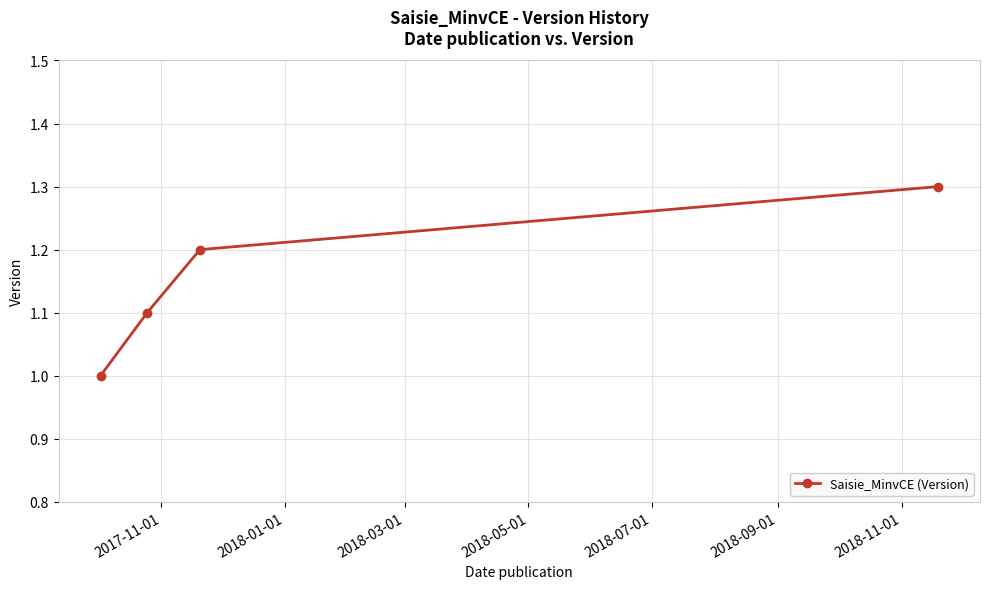

What is the value of the 3rd point from the left?

1.2